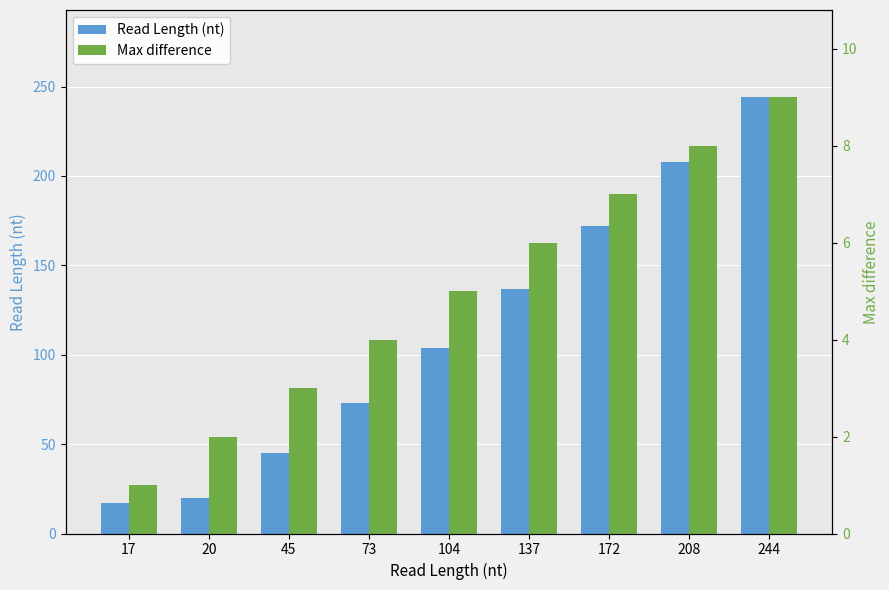

What is the total value across all series at 45?

48